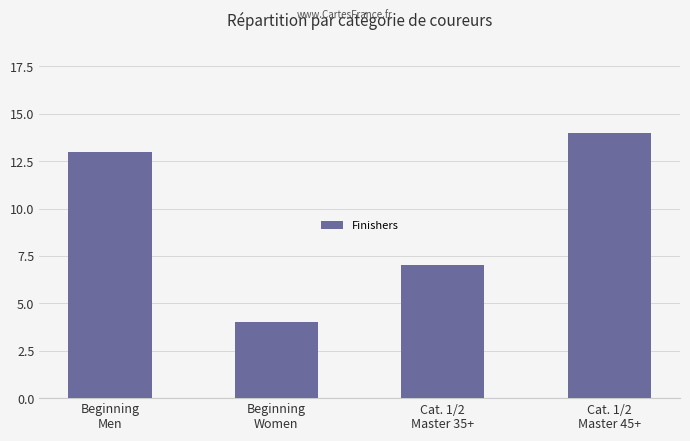

What is the smallest value displayed?

4